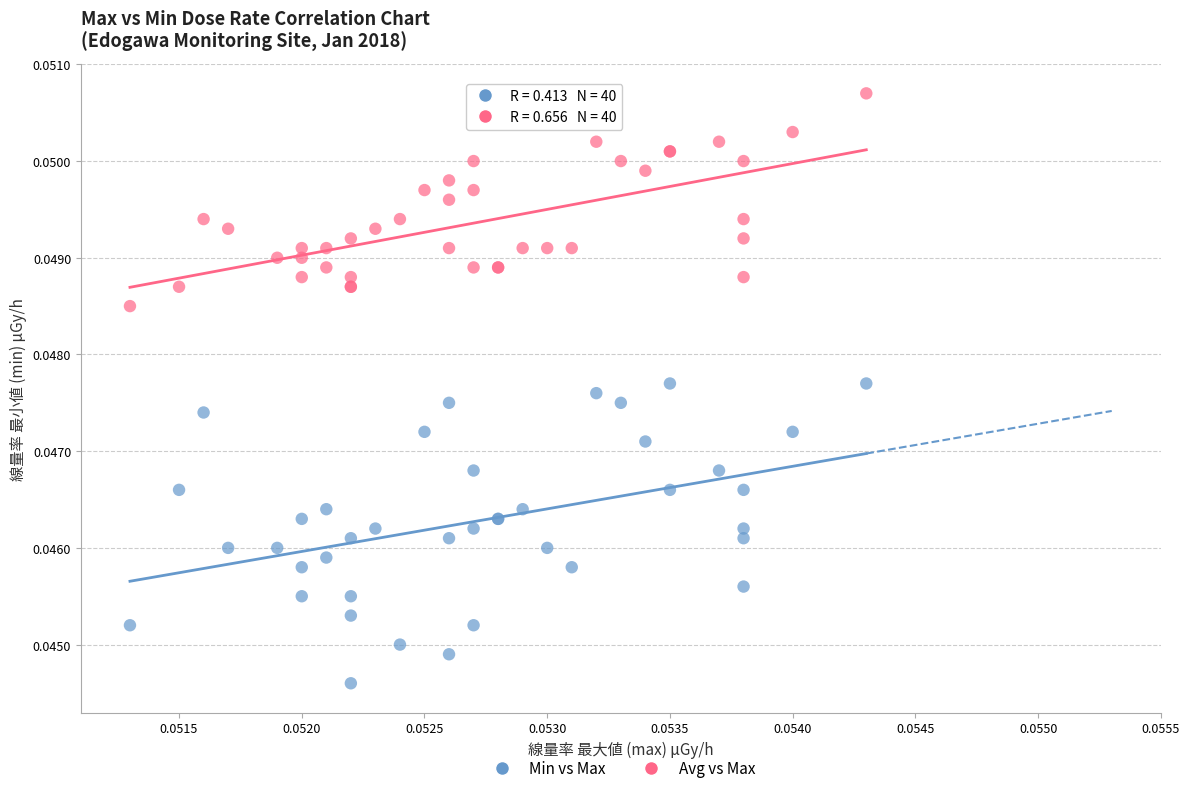

What are all the series names shown in the legend?

Min vs Max, Avg vs Max